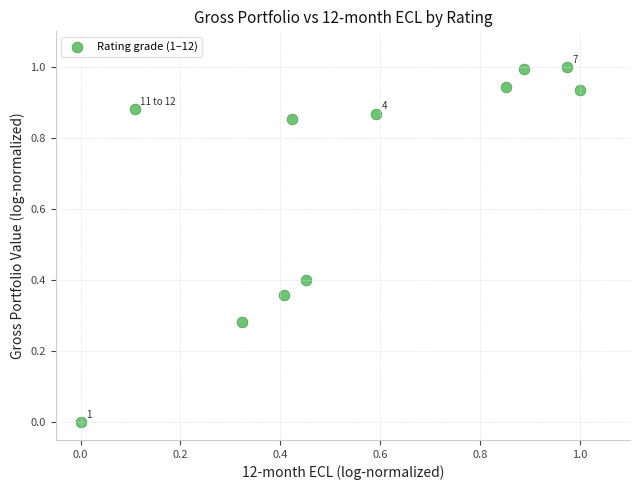

What is the range of Y values (max minus min)?

1.0